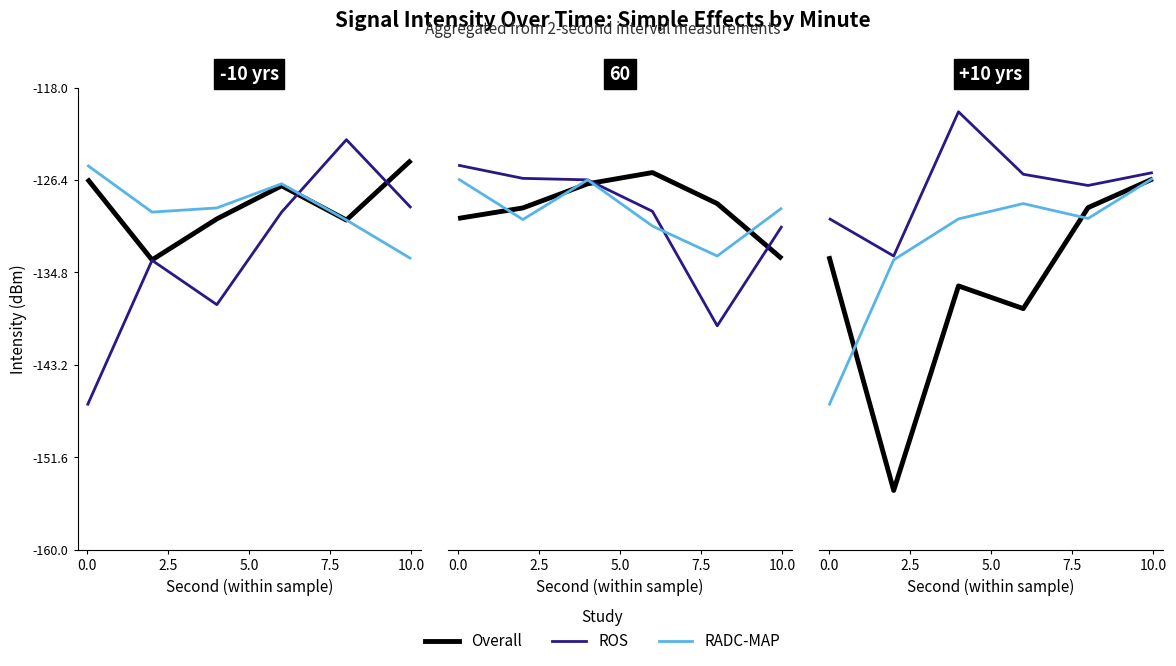

True or false: Overall and ROS intersect in this chart.

False